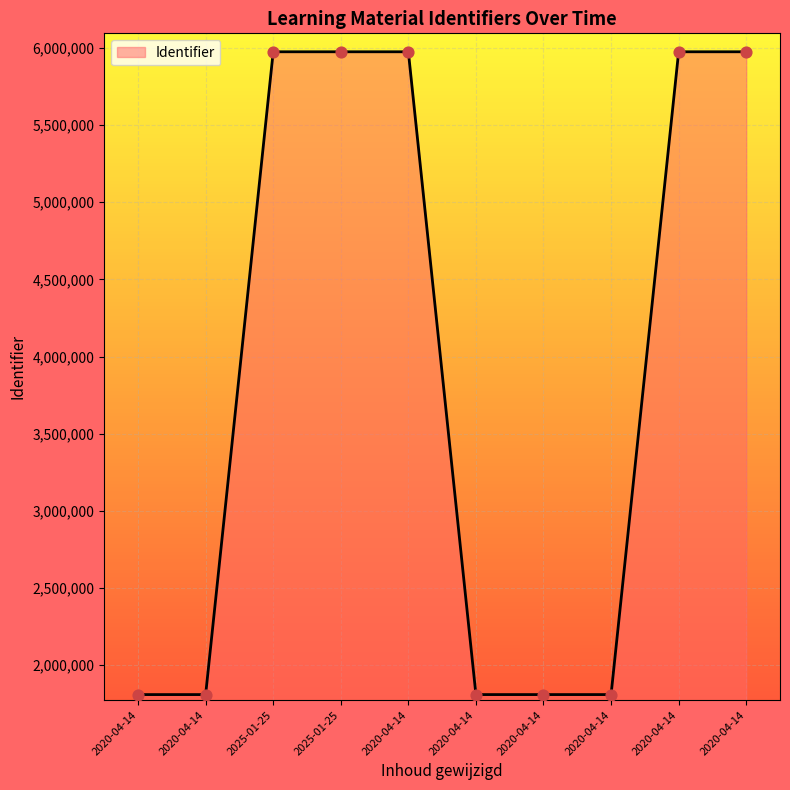

How many lines are shown in the chart?

1